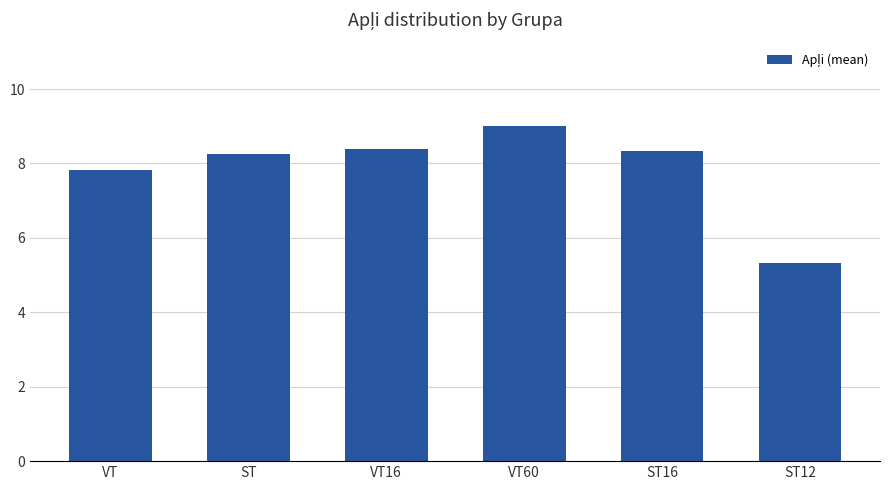

Does the chart contain stacked bars?

No